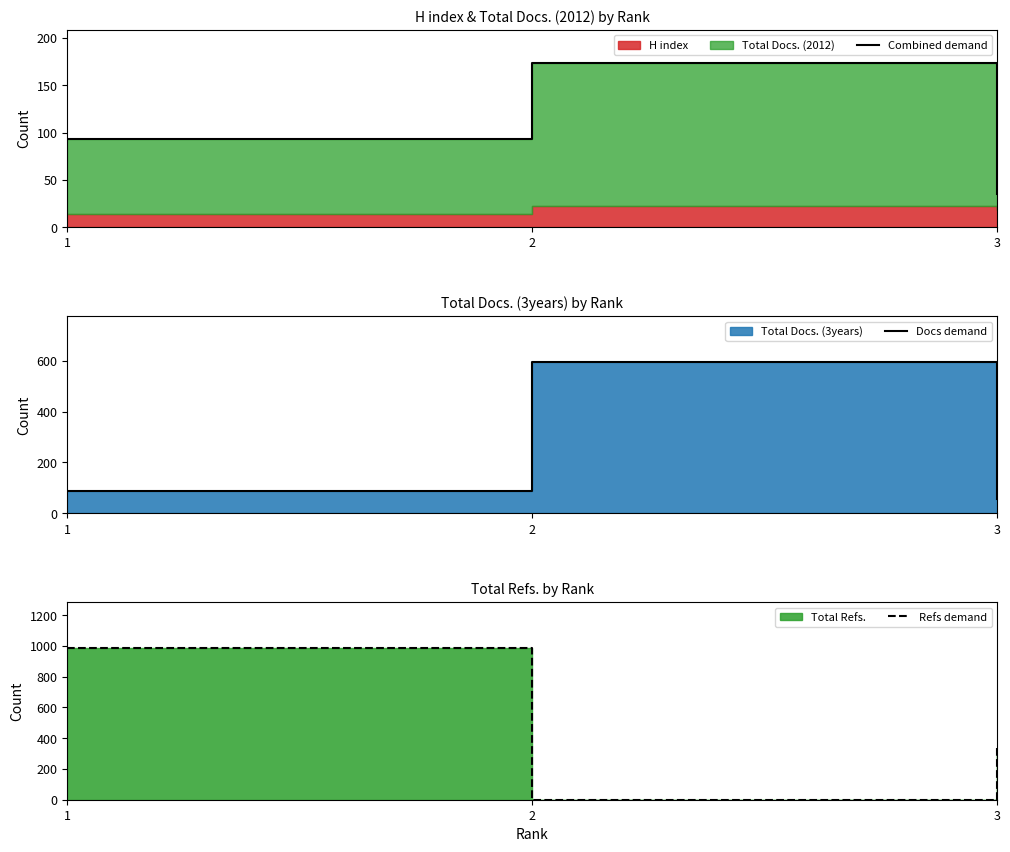

Which series changed the most between 1 and 2?

Refs demand